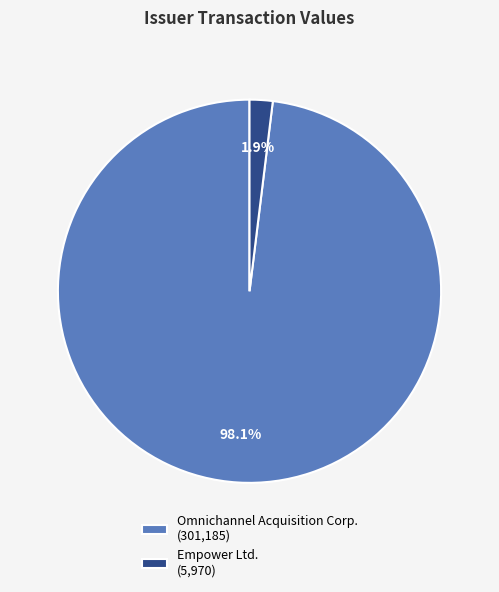

Do Omnichannel Acquisition Corp. and Empower Ltd. together represent more than half of the pie?

Yes